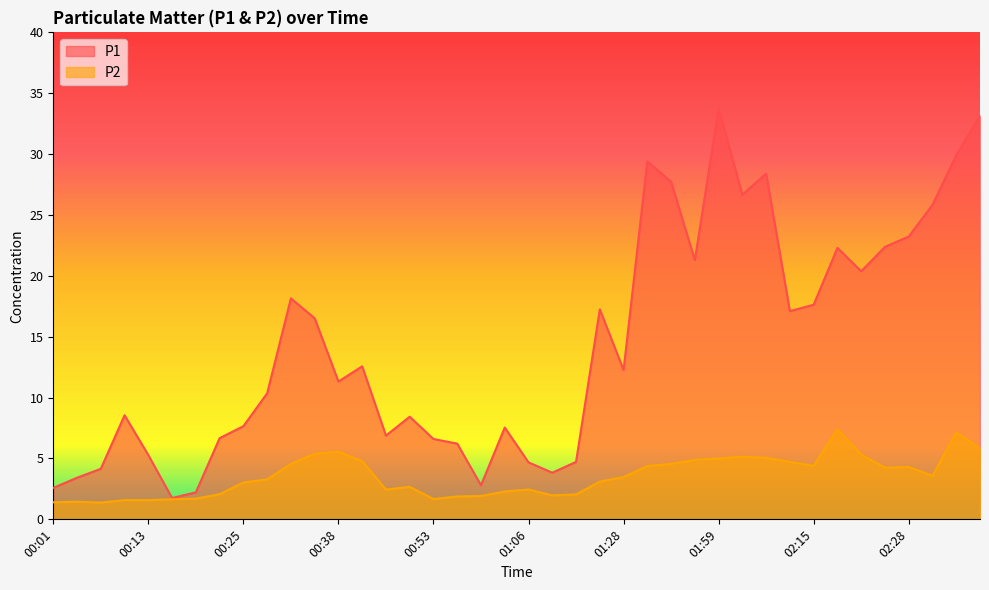

True or false: P2 has more than 1 points higher than both neighbors.

True